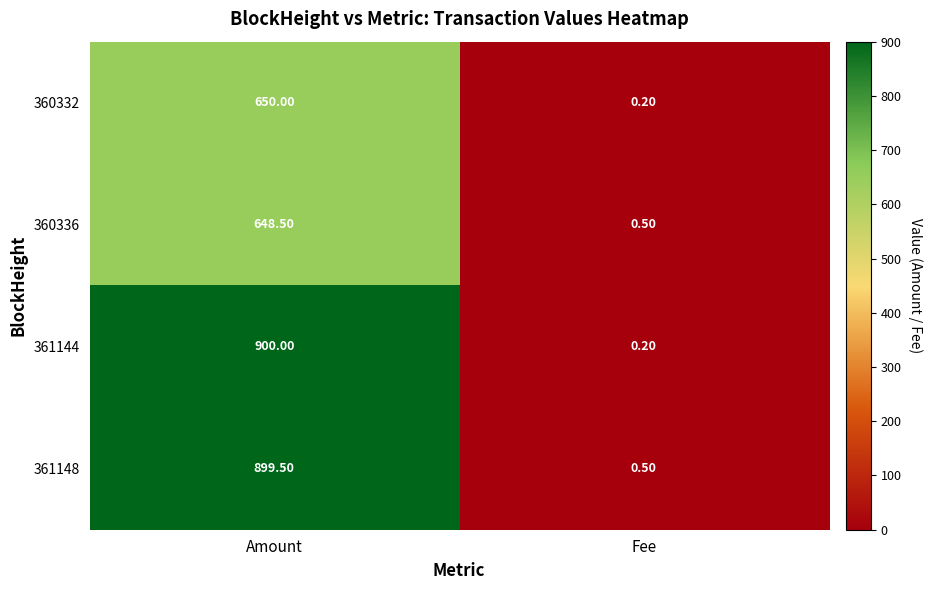

What is the average value of the 361144 series?

450.1